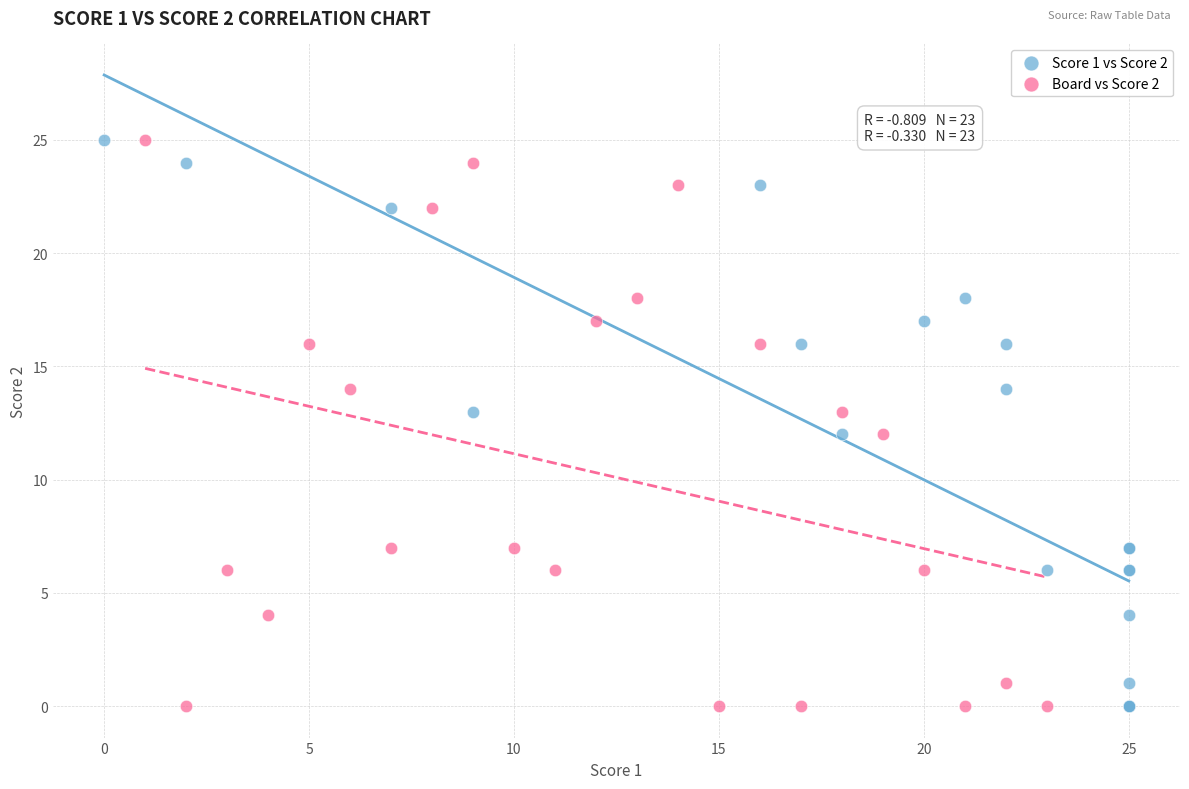

What are all the series names shown in the legend?

Score 1 vs Score 2, Board vs Score 2